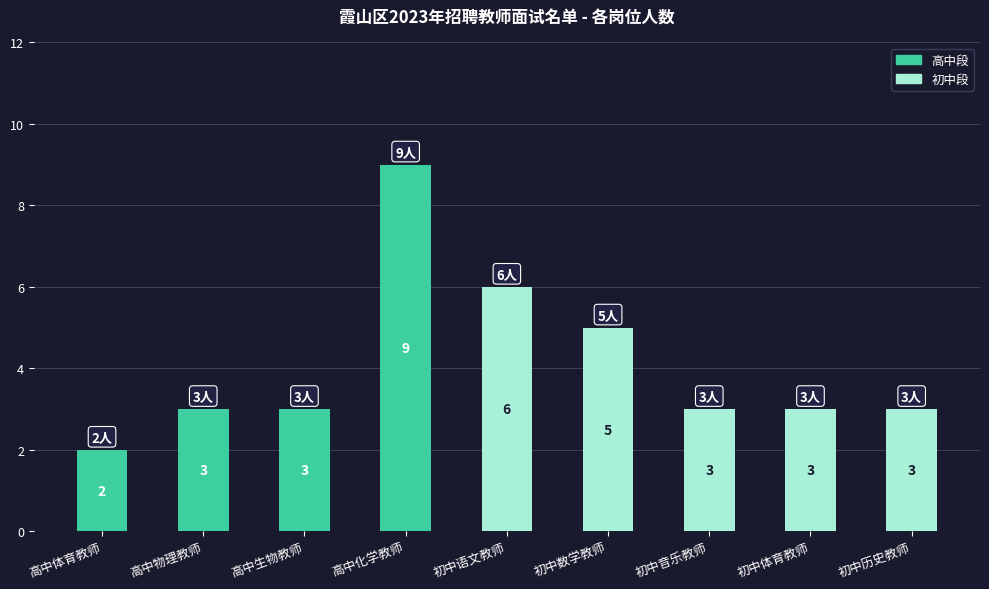

At which category is the sum across all series the highest?

高中化学教师